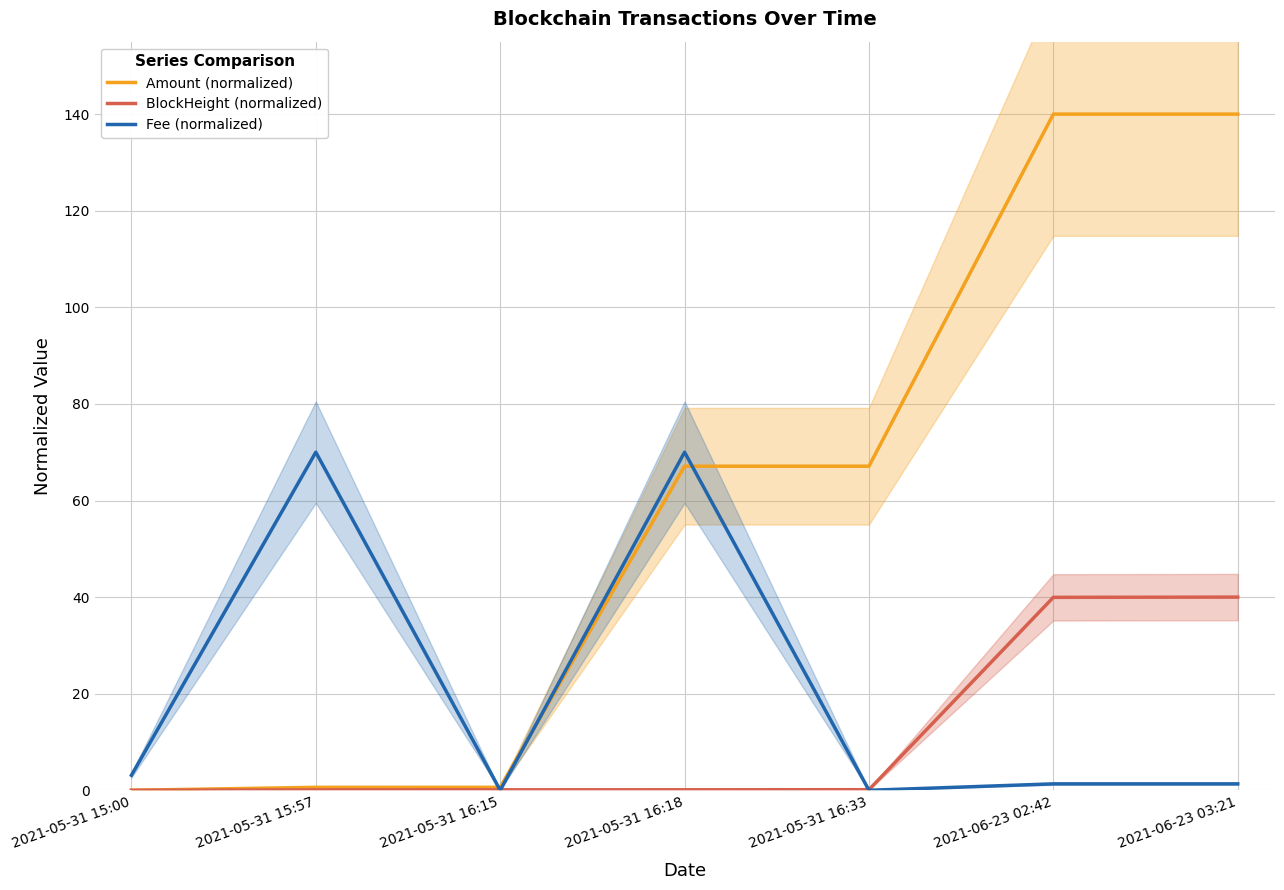

True or false: BlockHeight (normalized) and Fee (normalized) cross at least once.

True